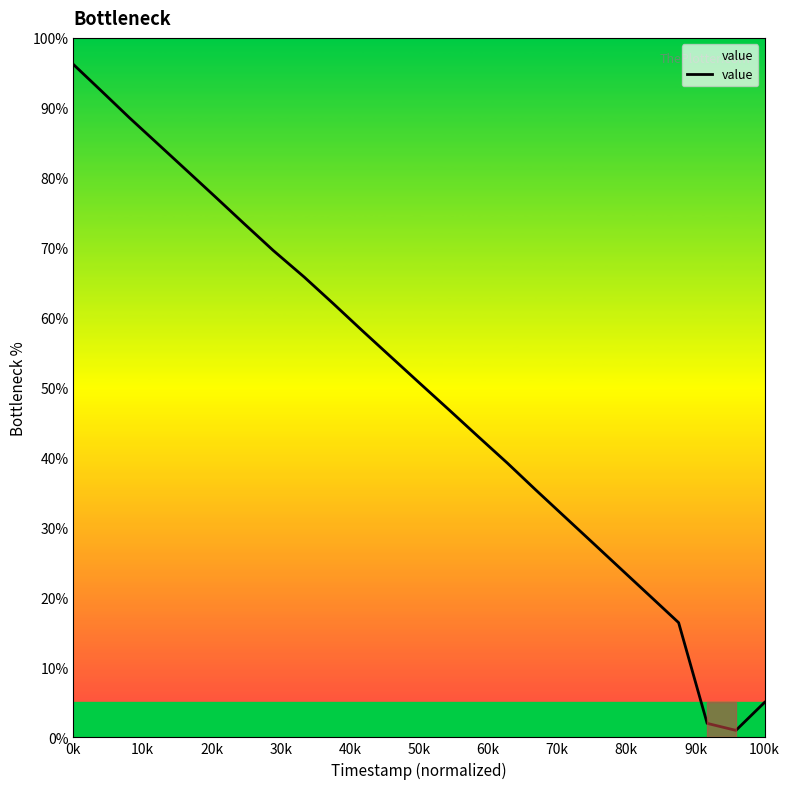

Which category has the highest value across all series?

0k